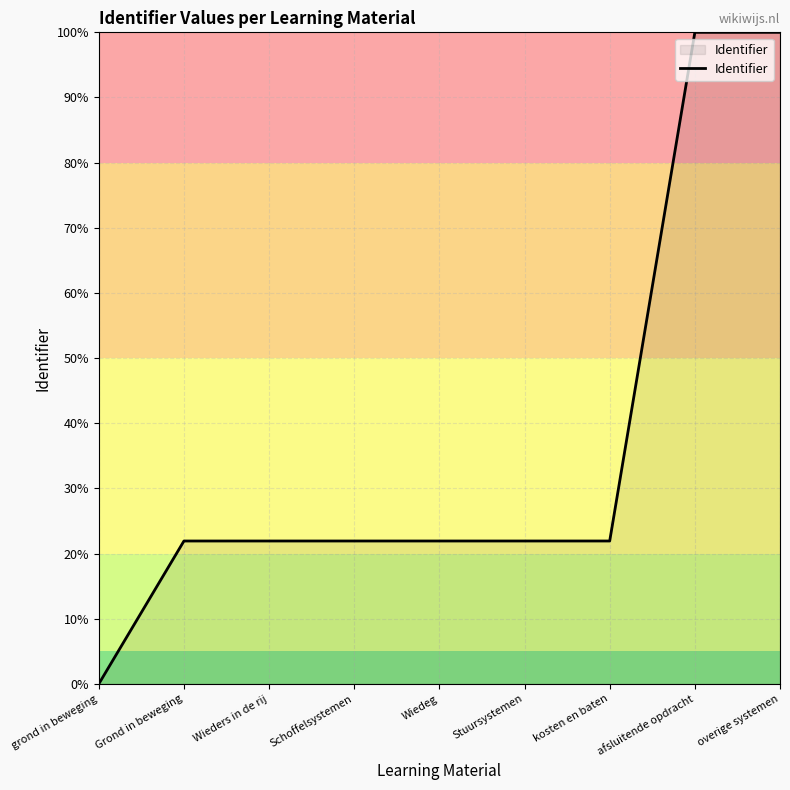

Reading right to left, extract all data points from this chart.

100.0	100.0	21.9	21.9	21.9	21.9	21.9	21.9	0.0